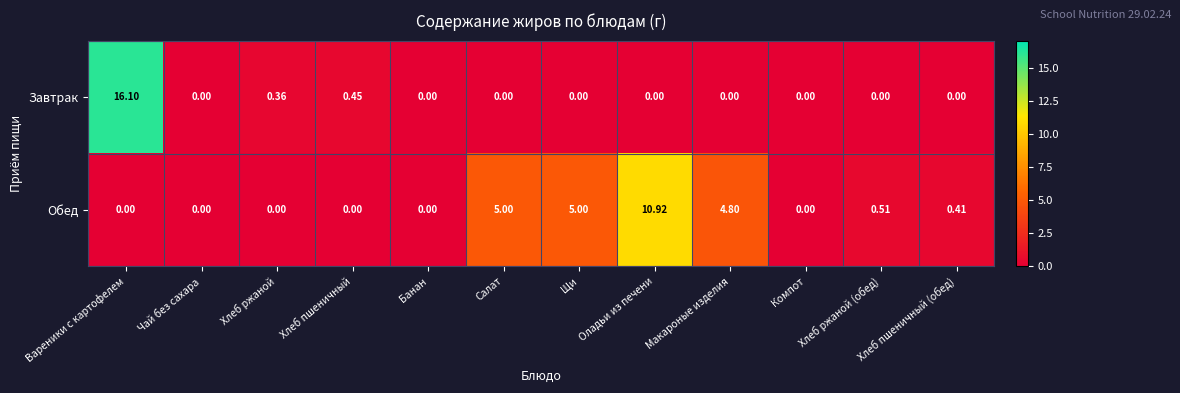

At how many categories does at least one series exceed 6?

2